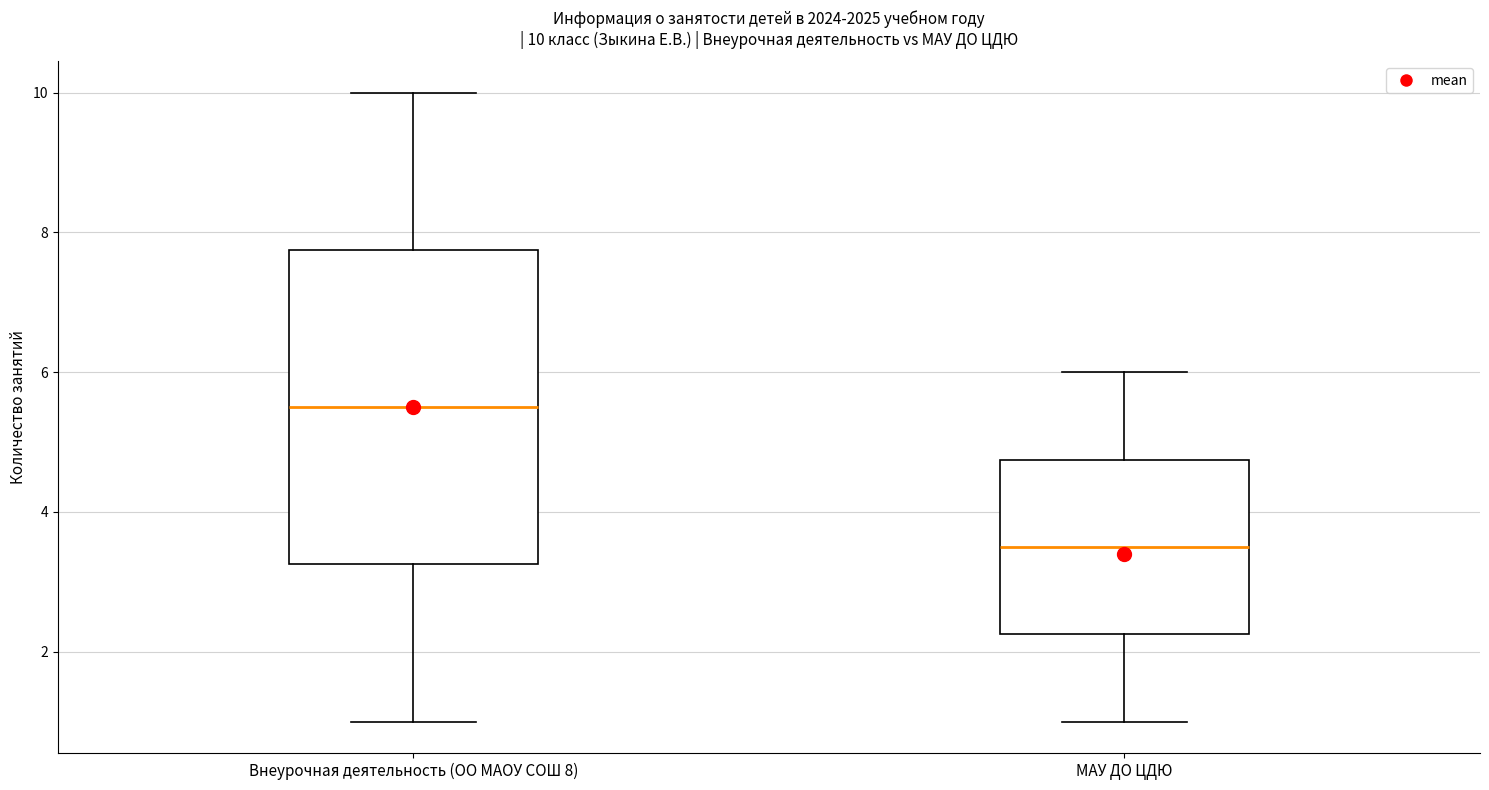

Which box is the tallest, from its lower edge to its upper edge?

Внеурочная деятельность (ОО МАОУ СОШ 8)